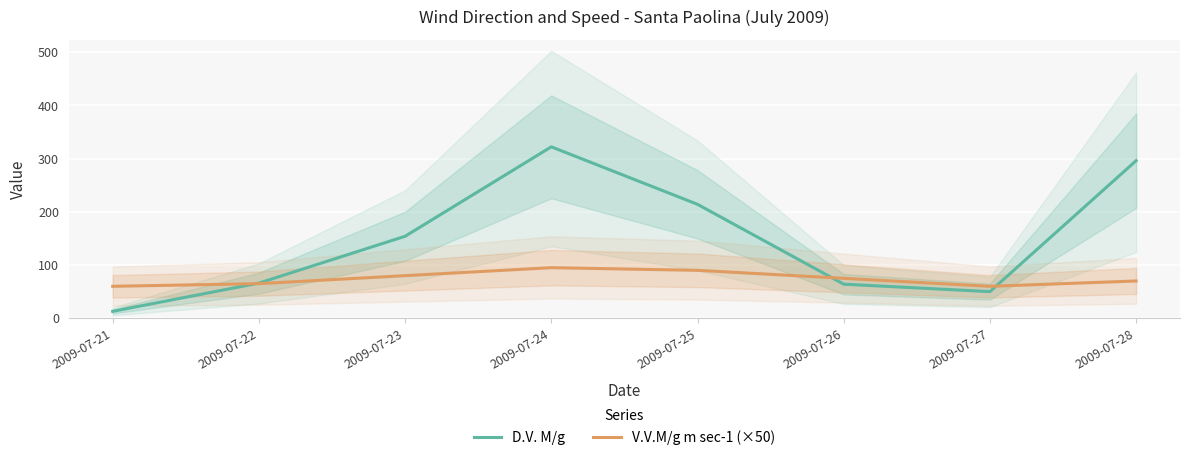

Reading left to right, what are all the values shown in this chart?

D.V. M/g: 2009-07-21=13	2009-07-22=66	2009-07-23=154	2009-07-24=322	2009-07-25=214	2009-07-26=64	2009-07-27=50	2009-07-28=296
V.V.M/g m sec-1 (×50): 2009-07-21=60	2009-07-22=65	2009-07-23=80	2009-07-24=95	2009-07-25=90	2009-07-26=75	2009-07-27=60	2009-07-28=70